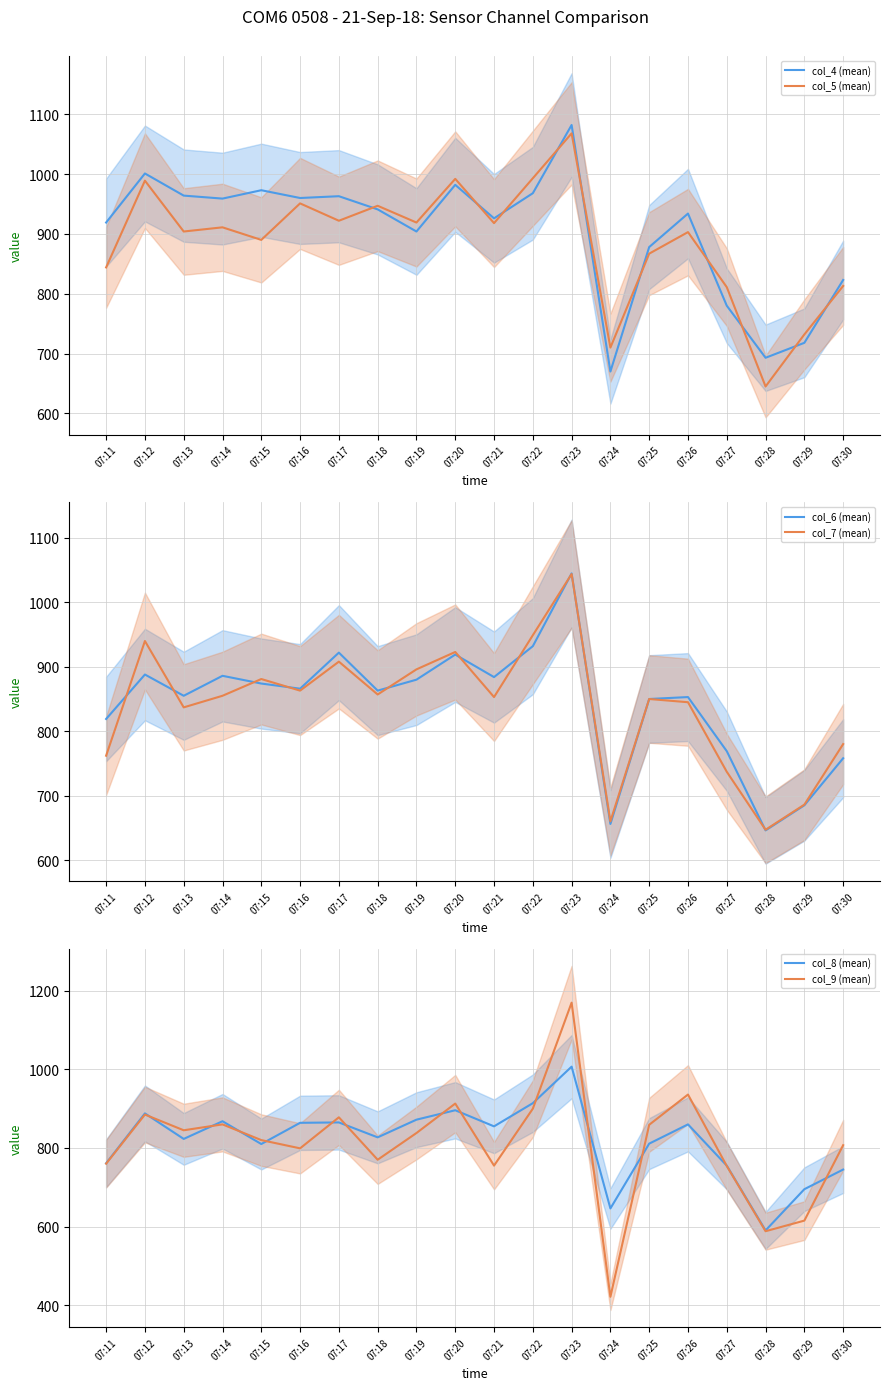

Where is the first local maximum for col_7 (mean)?

07:12